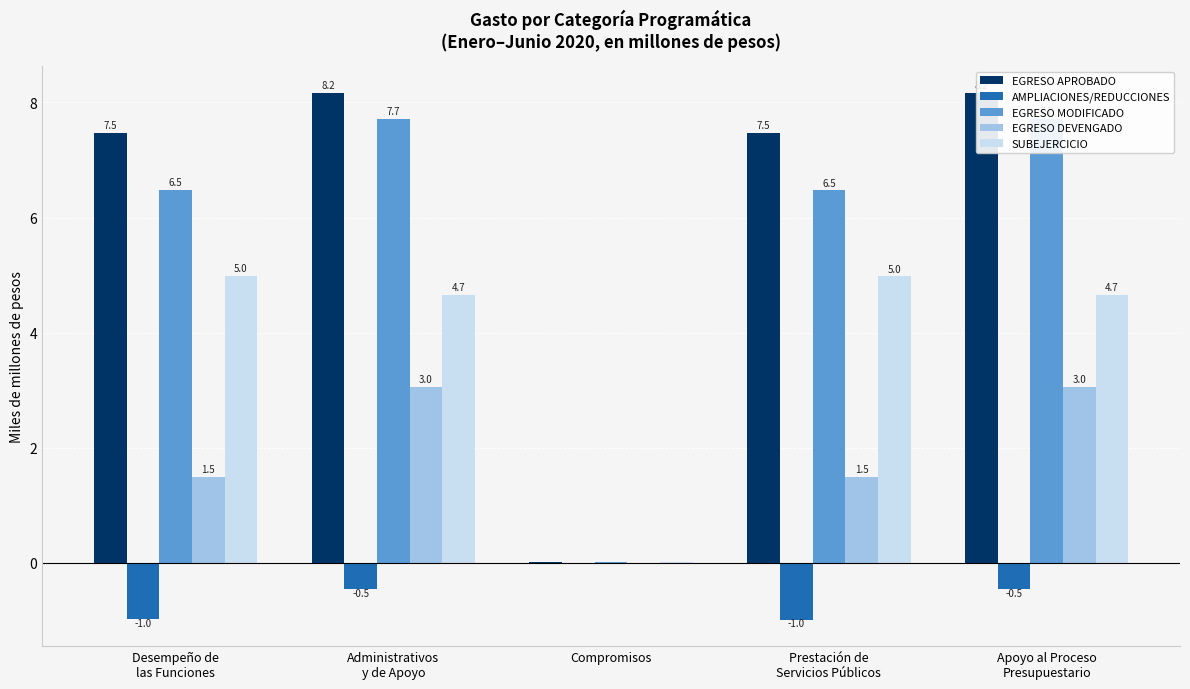

Where is AMPLIACIONES/REDUCCIONES nearest to the value 0?

Compromisos